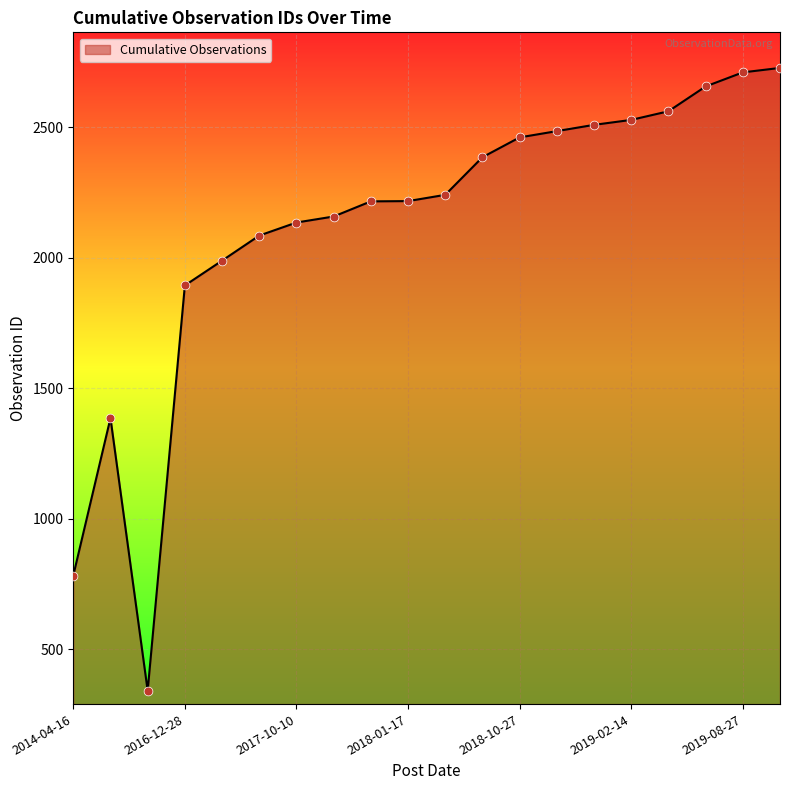

What is the smallest value displayed?

342